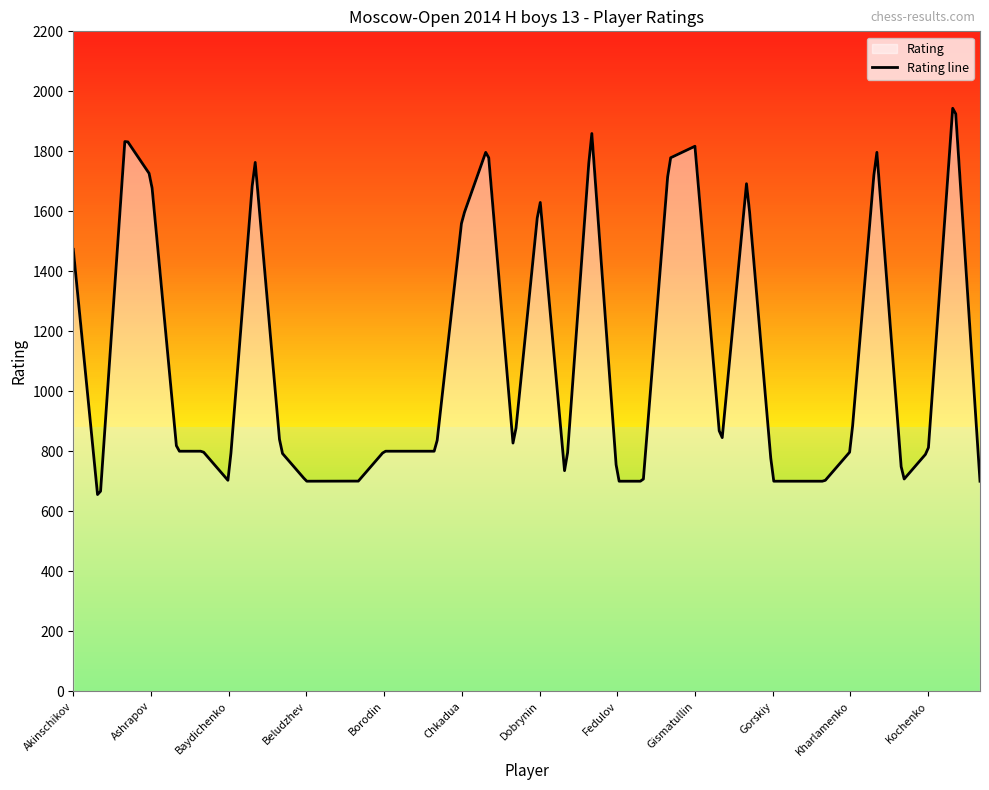

What is the change in value from Fedulov to Gasparyan?

+1076